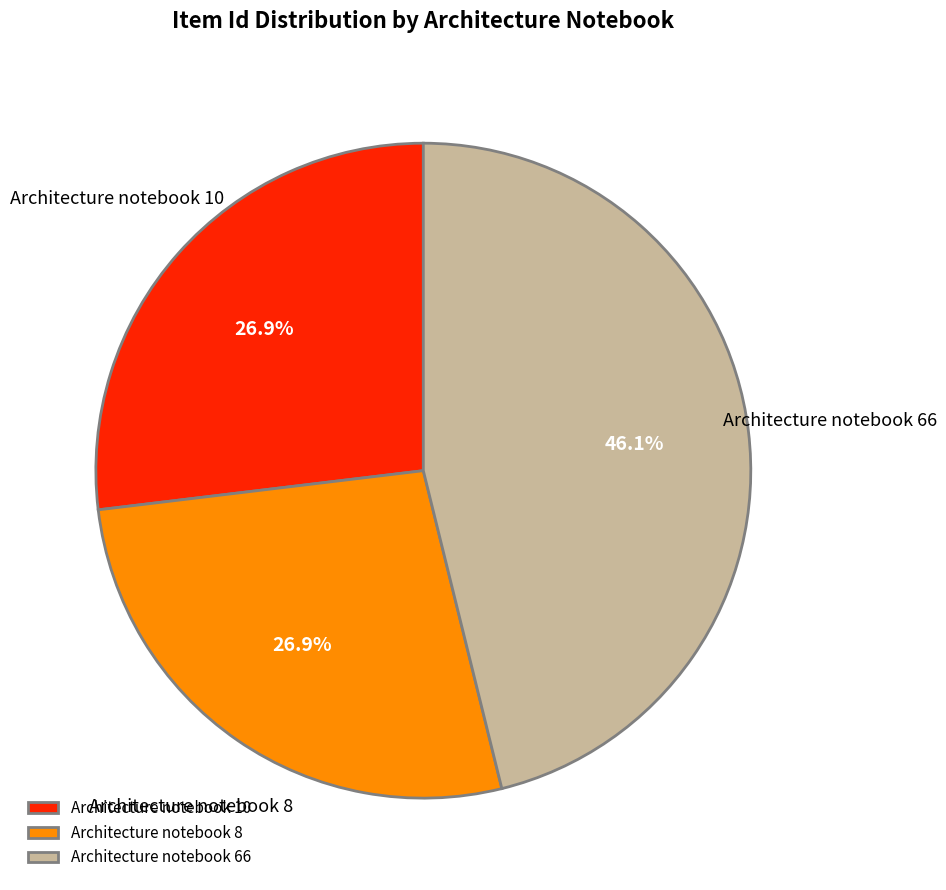

To the nearest percent, what is the difference between the Architecture notebook 10 and Architecture notebook 66 slice percentages?

19%